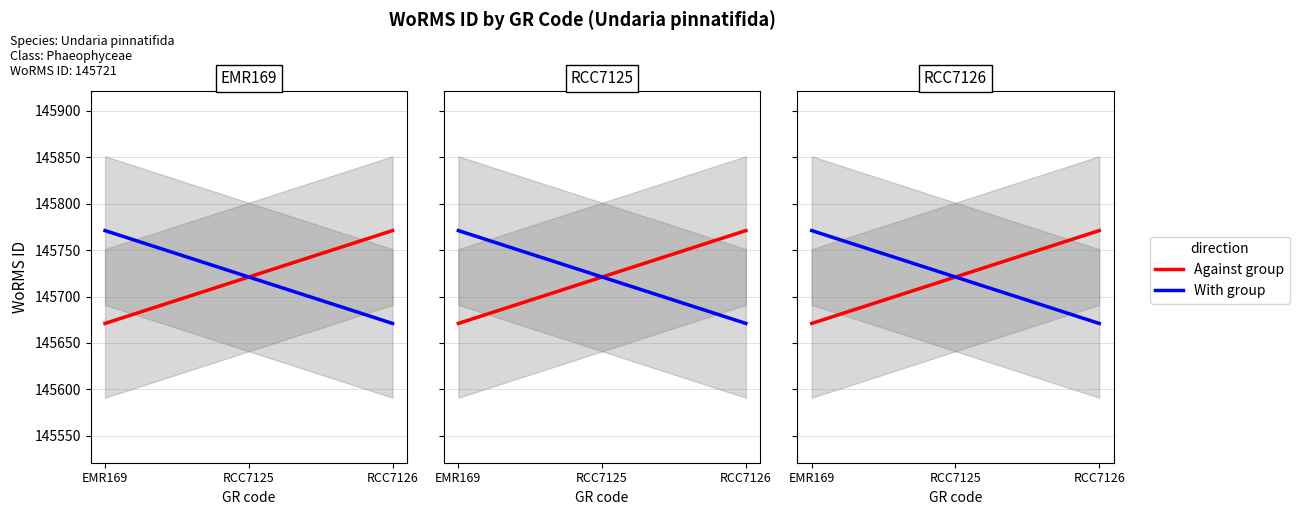

How many distinct data groups are displayed?

2